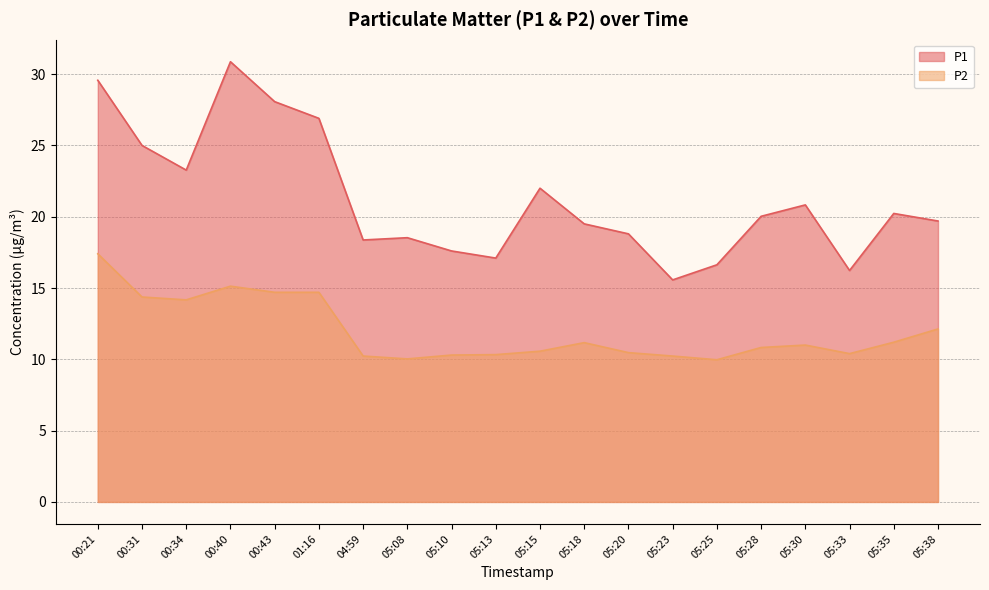

At which category does P1 reach its first local peak?

00:40